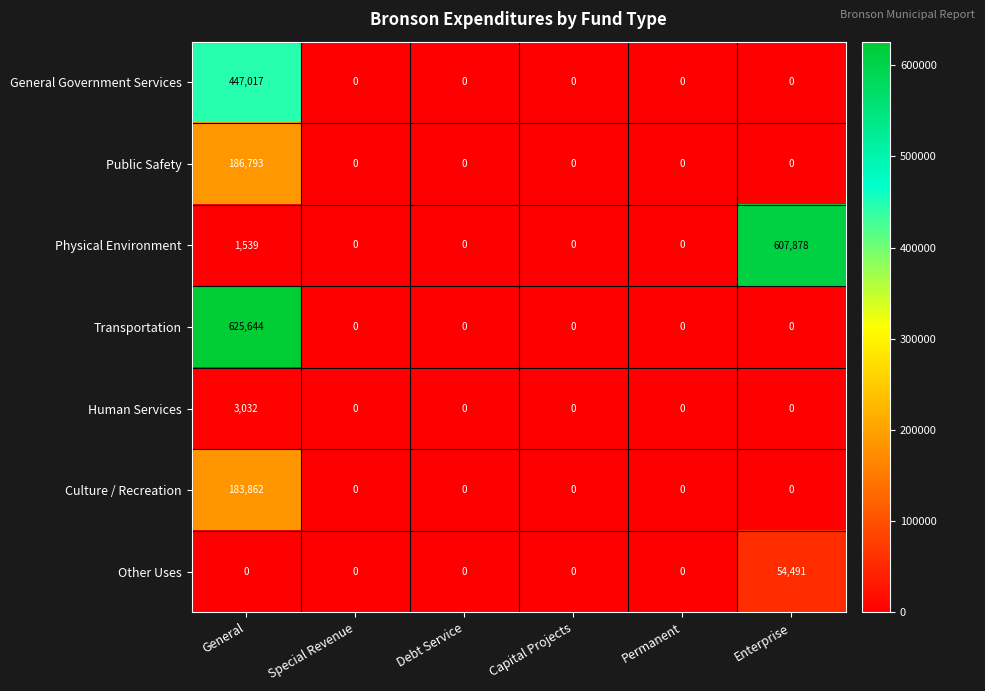

What is the highest value of the Human Services series?

3032